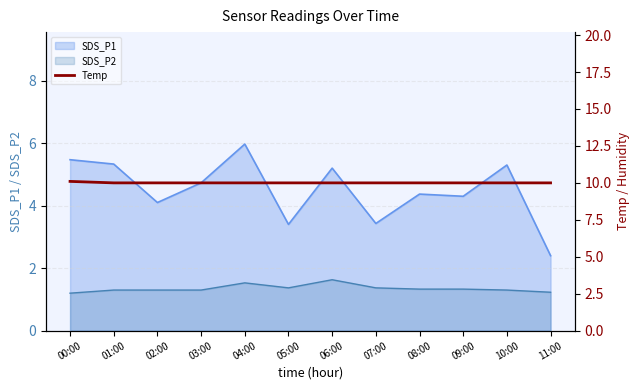

How many lines are shown in the chart?

1